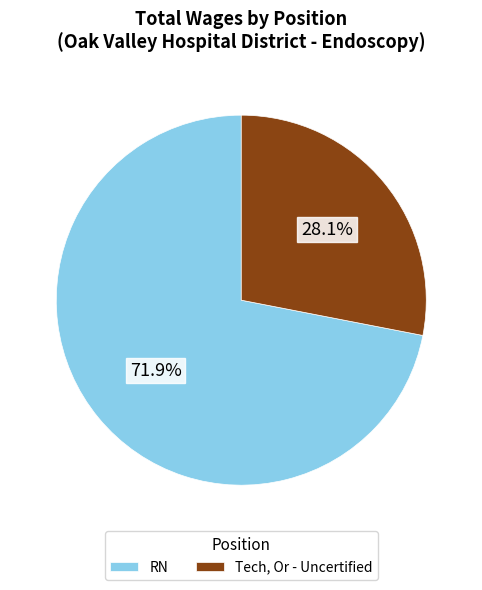

To the nearest percent, what portion does RN represent?

72%